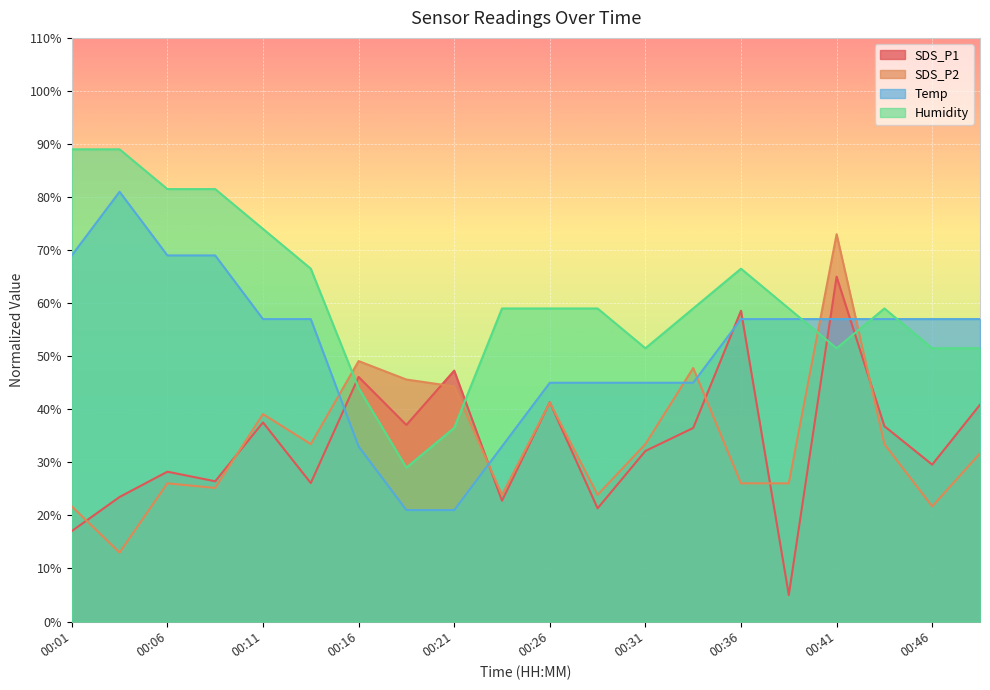

Reading left to right, list all the values displayed in this chart.

SDS_P1: 00:01=17.0	00:04=23.5	00:06=28.2	00:09=26.4	00:11=37.5	00:14=26.1	00:16=46.1	00:19=37.0	00:21=47.3	00:23=22.8	00:26=41.3	00:28=21.3	00:31=32.1	00:33=36.5	00:36=58.6	00:38=5.0	00:41=65.0	00:43=36.8	00:46=29.6	00:48=40.9
SDS_P2: 00:01=21.7	00:04=13.0	00:06=26.0	00:09=25.2	00:11=39.1	00:14=33.4	00:16=49.1	00:19=45.6	00:21=44.3	00:23=23.9	00:26=41.3	00:28=23.9	00:31=33.4	00:33=47.8	00:36=26.0	00:38=26.0	00:41=73.0	00:43=33.4	00:46=21.7	00:48=31.7
Temp: 00:01=69.0	00:04=81.0	00:06=69.0	00:09=69.0	00:11=57.0	00:14=57.0	00:16=33.0	00:19=21.0	00:21=21.0	00:23=33.0	00:26=45.0	00:28=45.0	00:31=45.0	00:33=45.0	00:36=57.0	00:38=57.0	00:41=57.0	00:43=57.0	00:46=57.0	00:48=57.0
Humidity: 00:01=89.0	00:04=89.0	00:06=81.5	00:09=81.5	00:11=74.0	00:14=66.5	00:16=44.0	00:19=29.0	00:21=36.5	00:23=59.0	00:26=59.0	00:28=59.0	00:31=51.5	00:33=59.0	00:36=66.5	00:38=59.0	00:41=51.5	00:43=59.0	00:46=51.5	00:48=51.5